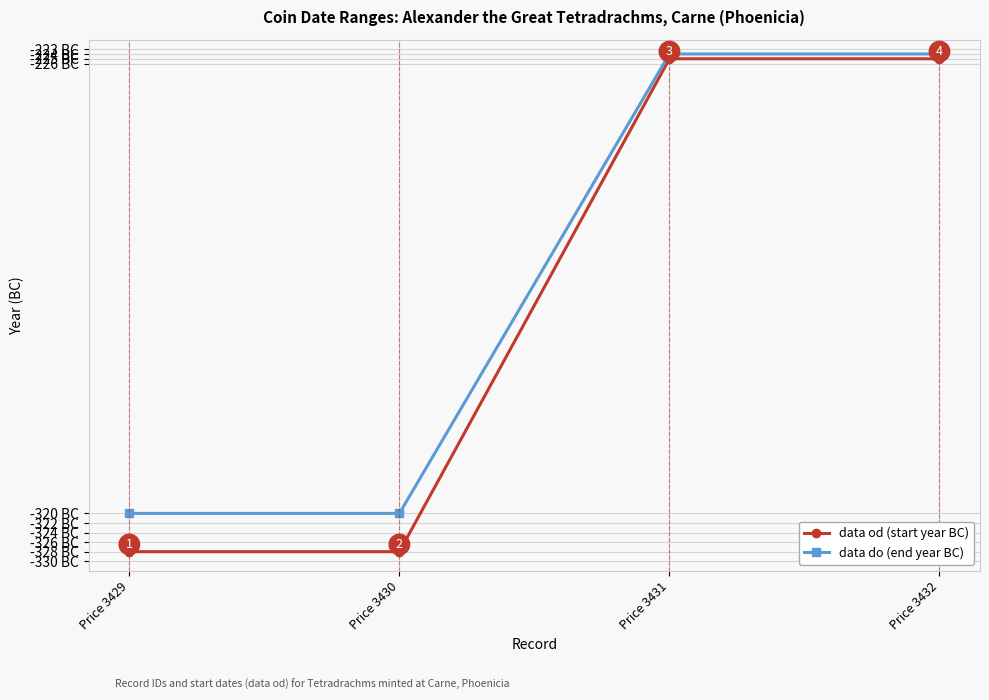

List the series in order of their overall mean, lowest first.

data od (start year BC), data do (end year BC)